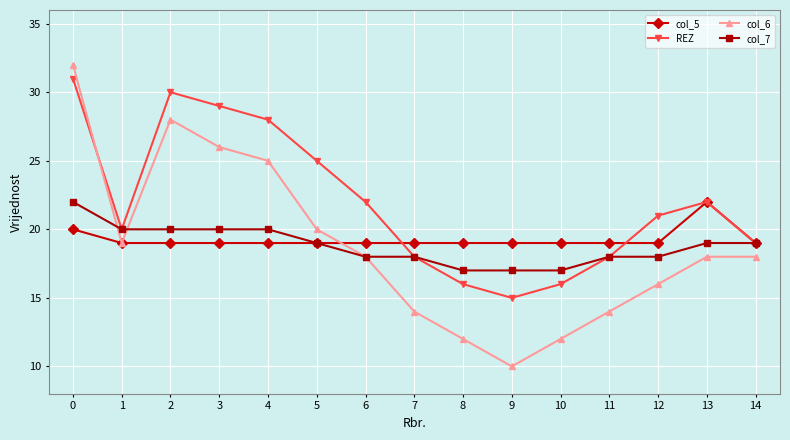

The col_6 series shows 14 at 11. True or false?

True